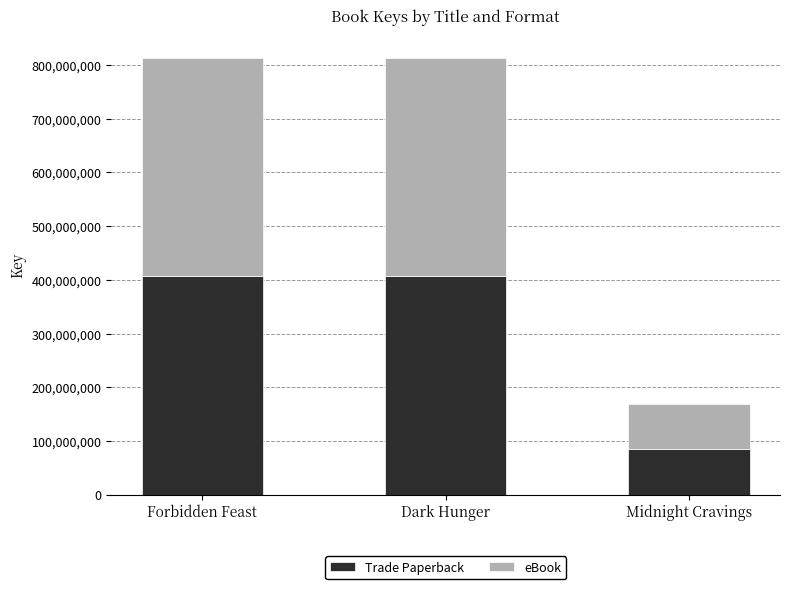

What is the total value across all series at Midnight Cravings?

168812600